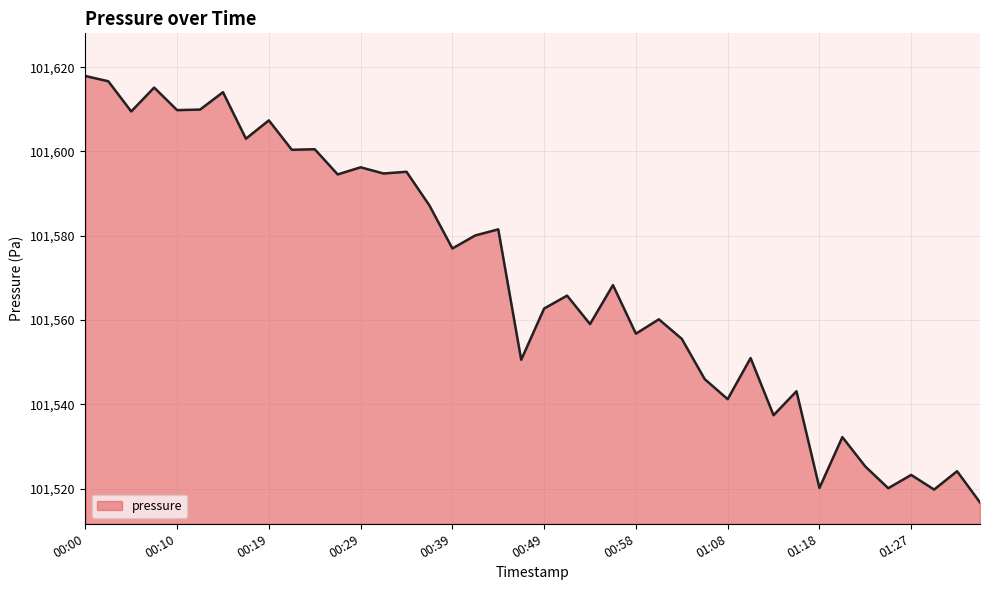

What is the greatest value displayed?

101617.9